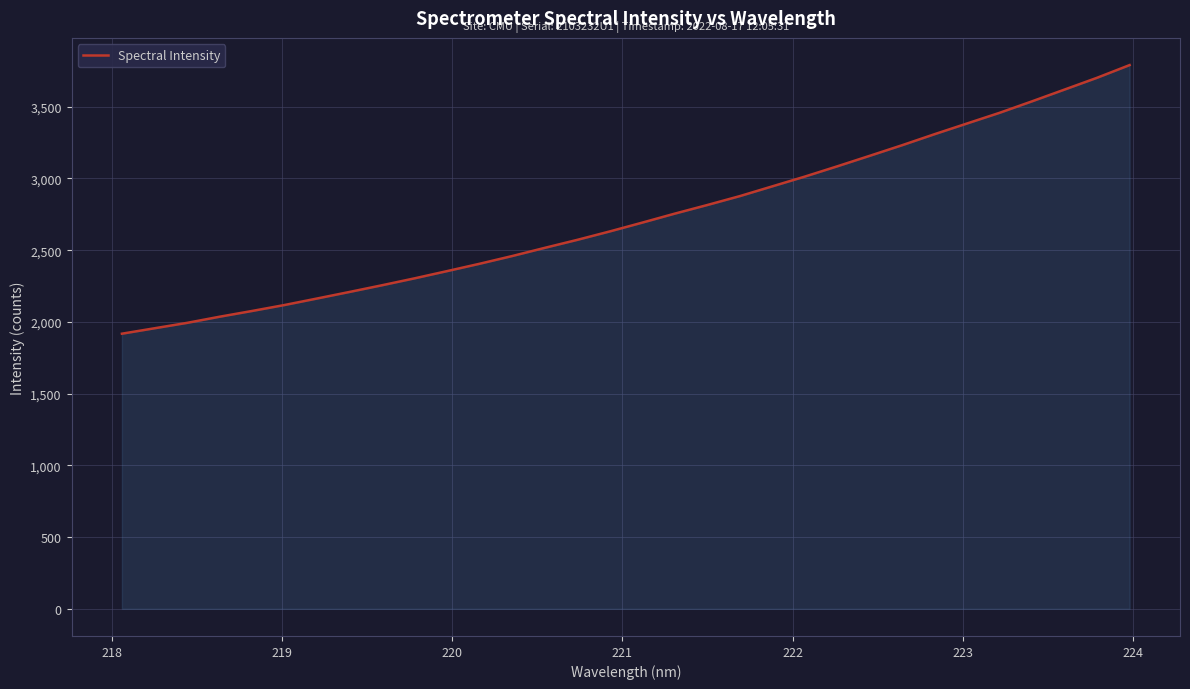

What is the smallest value displayed?

1917.6